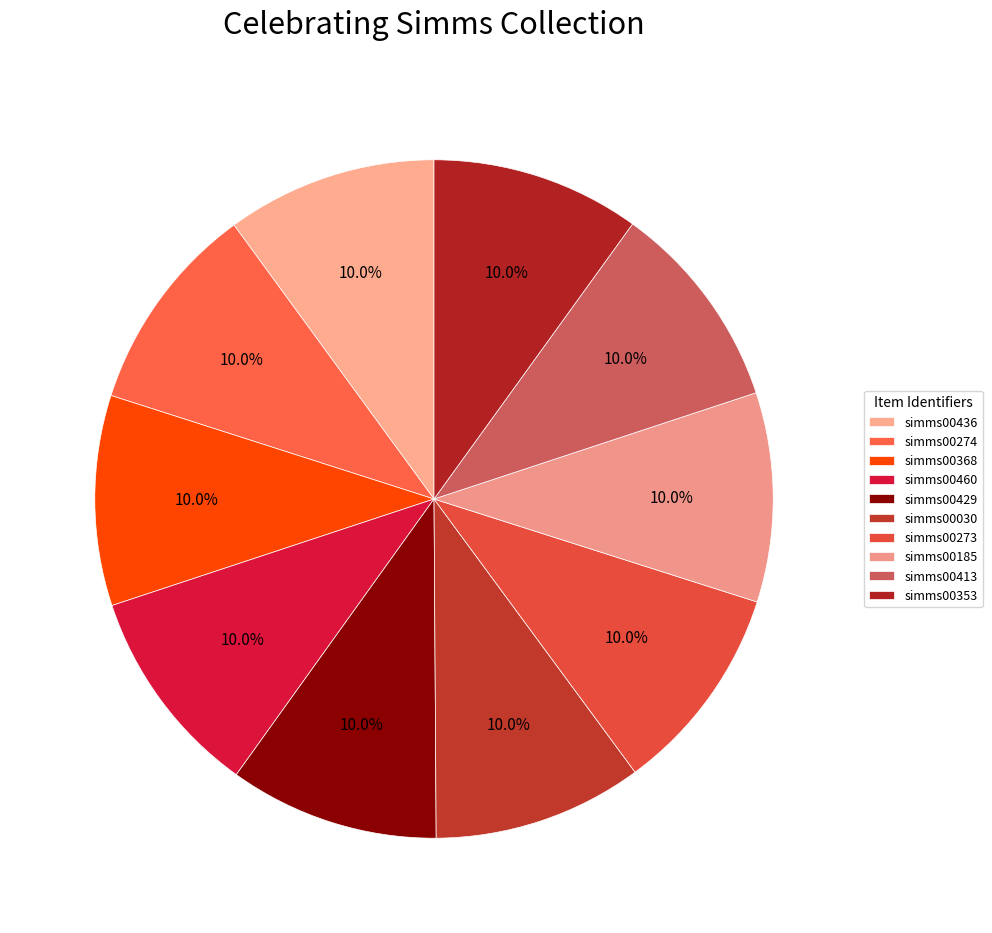

Count the number of slices in the pie.

10